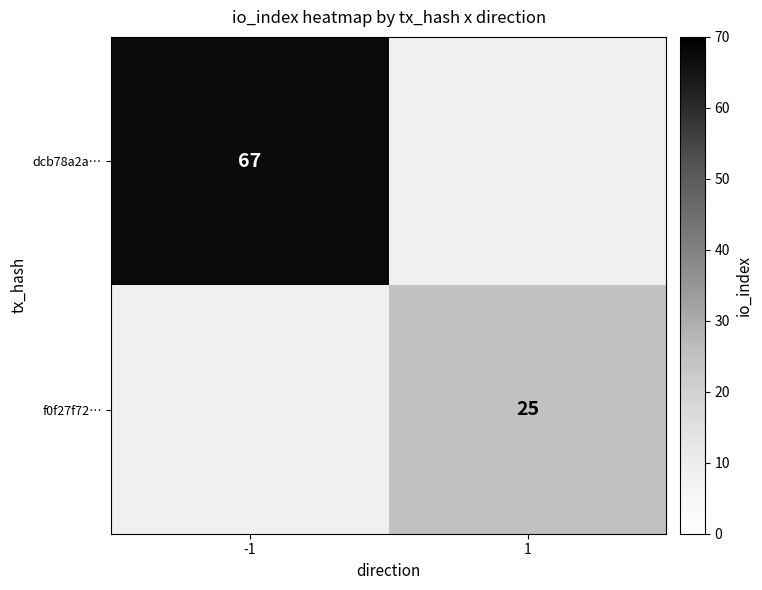

True or false: dcb78a2a… has a value of 103 at -1.

False